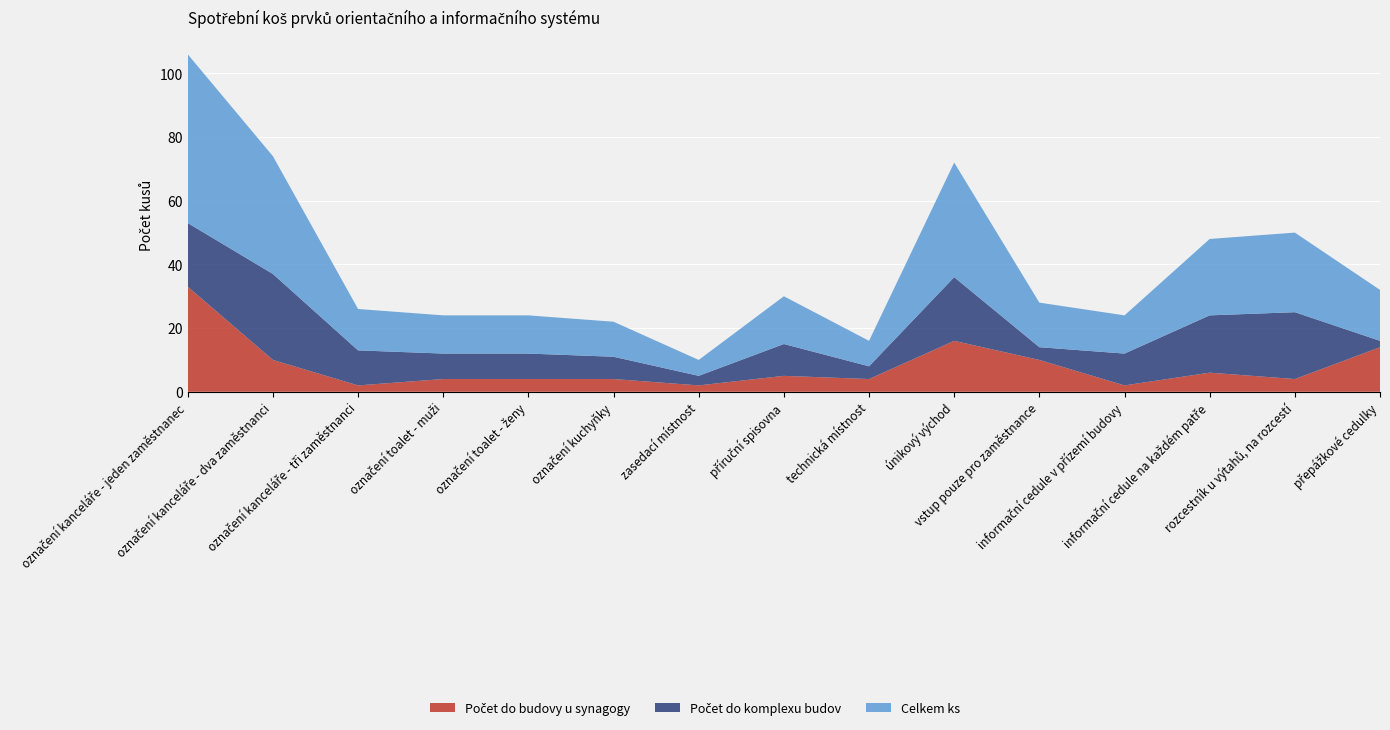

Reading right to left, list all the values displayed in this chart.

Počet do budovy u synagogy: přepážkové cedulky=14	rozcestník u výtahů, na rozcestí=4	informační cedule na každém patře=6	informační cedule v přízemí budovy=2	vstup pouze pro zaměstnance=10	únikový východ=16	technická místnost=4	příruční spisovna=5	zasedací místnost=2	označení kuchyňky=4	označení toalet - ženy=4	označení toalet - muži=4	označení kanceláře - tři zaměstnanci=2	označení kanceláře - dva zaměstnanci=10	označení kanceláře - jeden zaměstnanec=33
Počet do komplexu budov: přepážkové cedulky=2	rozcestník u výtahů, na rozcestí=21	informační cedule na každém patře=18	informační cedule v přízemí budovy=10	vstup pouze pro zaměstnance=4	únikový východ=20	technická místnost=4	příruční spisovna=10	zasedací místnost=3	označení kuchyňky=7	označení toalet - ženy=8	označení toalet - muži=8	označení kanceláře - tři zaměstnanci=11	označení kanceláře - dva zaměstnanci=27	označení kanceláře - jeden zaměstnanec=20
Celkem ks: přepážkové cedulky=16	rozcestník u výtahů, na rozcestí=25	informační cedule na každém patře=24	informační cedule v přízemí budovy=12	vstup pouze pro zaměstnance=14	únikový východ=36	technická místnost=8	příruční spisovna=15	zasedací místnost=5	označení kuchyňky=11	označení toalet - ženy=12	označení toalet - muži=12	označení kanceláře - tři zaměstnanci=13	označení kanceláře - dva zaměstnanci=37	označení kanceláře - jeden zaměstnanec=53